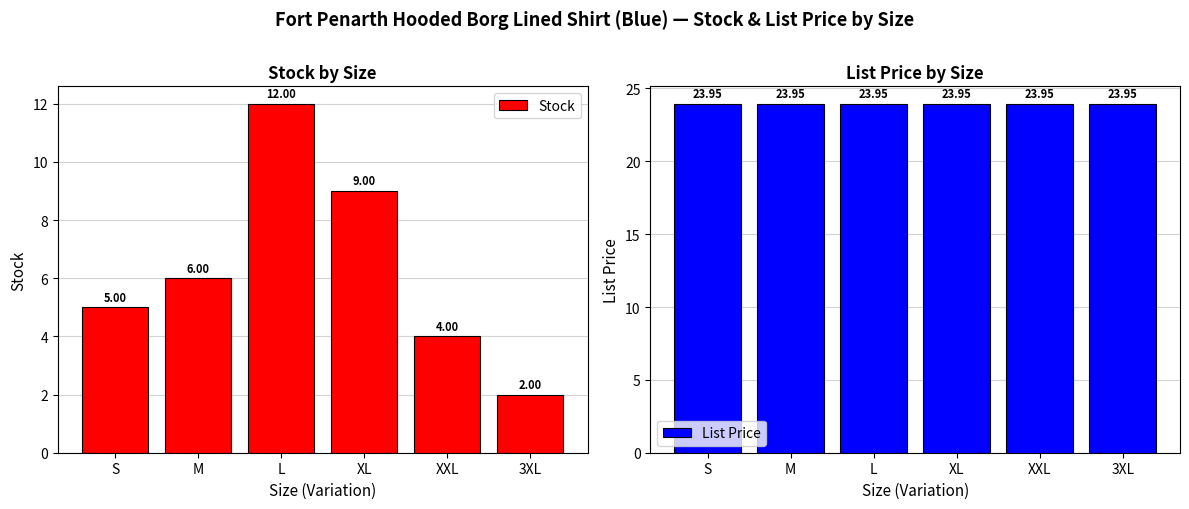

The Stock series shows 5.8 at XL. True or false?

False